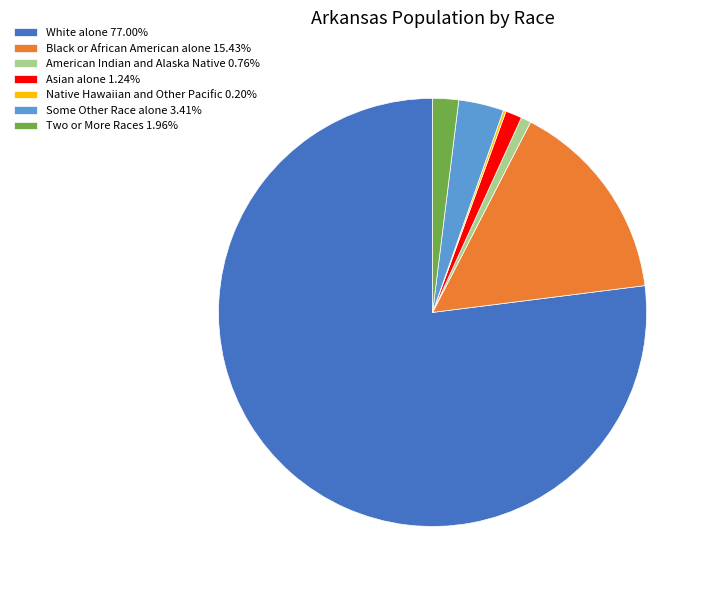

Is the sum of American Indian and Alaska Native 0.76% and Black or African American alone 15.43% greater than half?

No